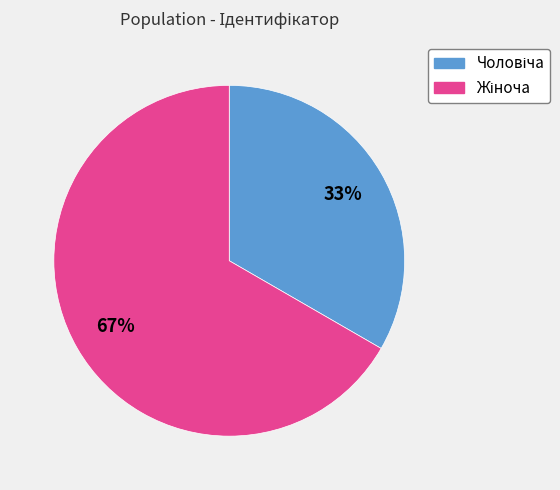

Is there any slice that represents more than half of the pie?

Yes